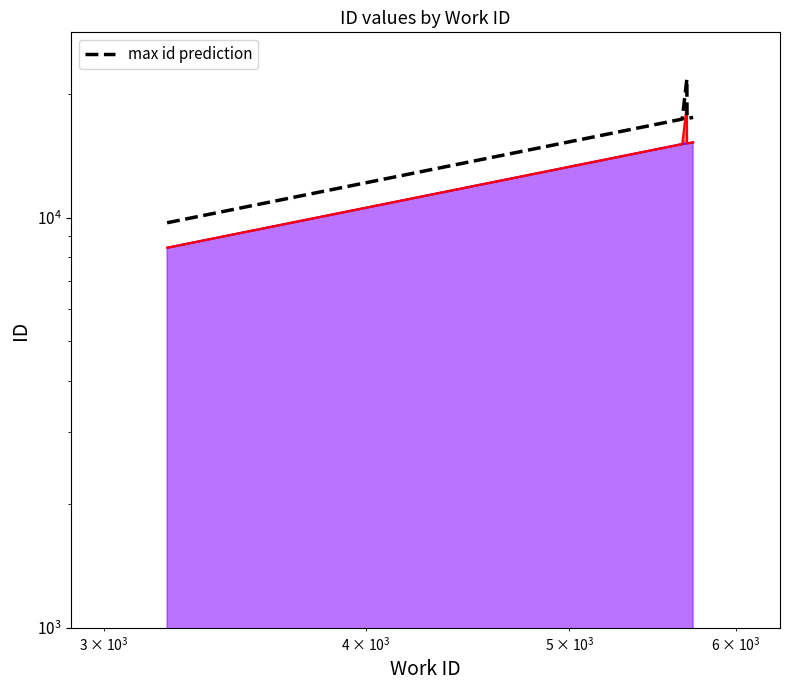

Does the chart have visible grid lines?

No